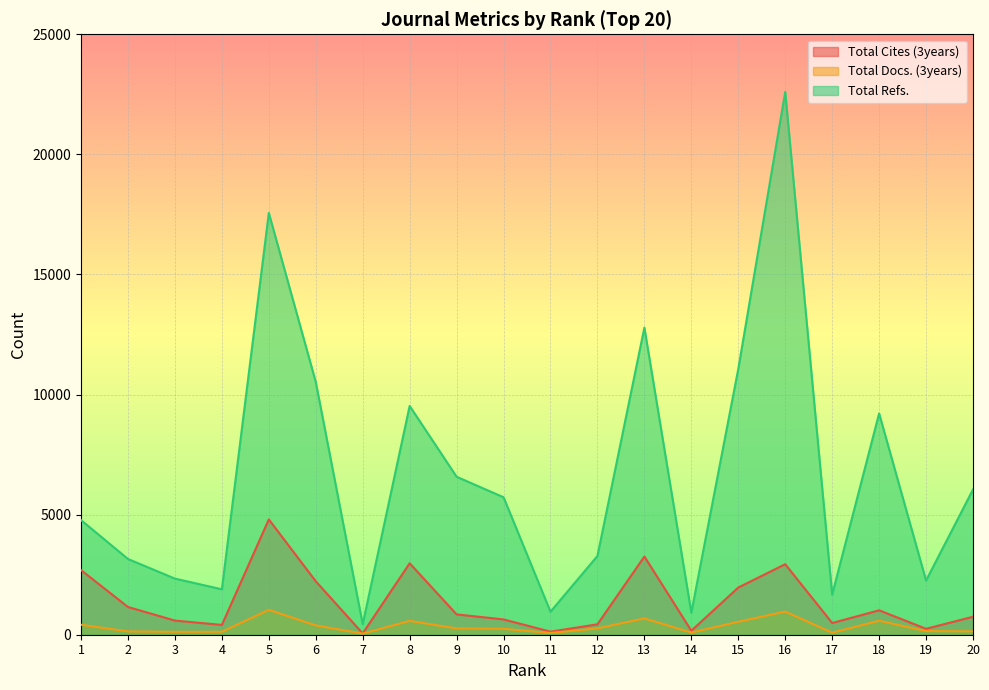

What is the total value across all series at 4?

2425